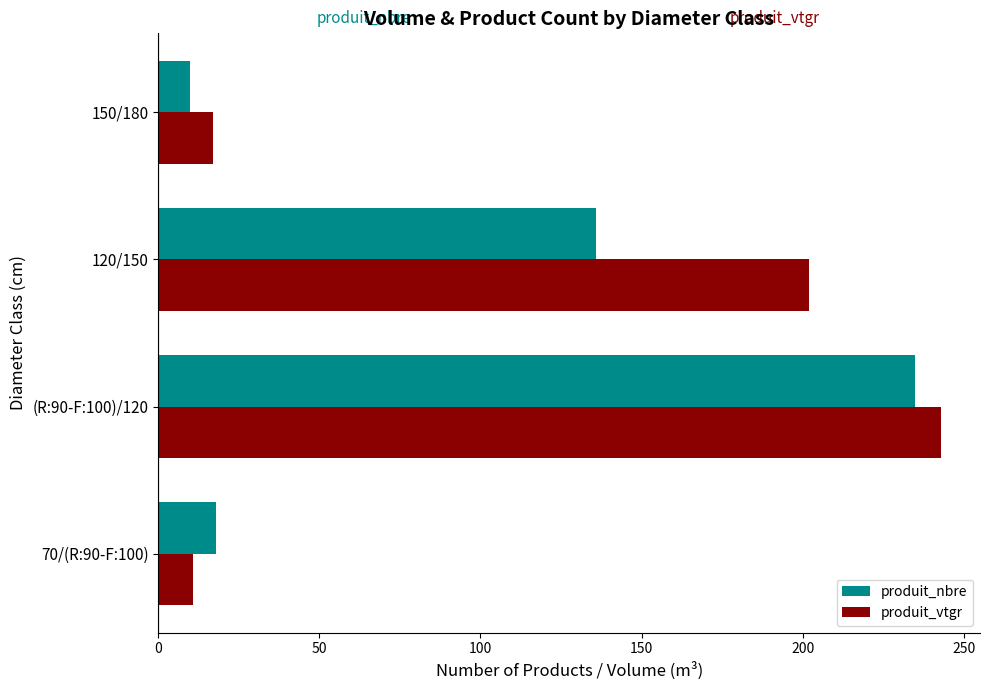

List the series in order of their overall mean, lowest first.

produit_nbre, produit_vtgr